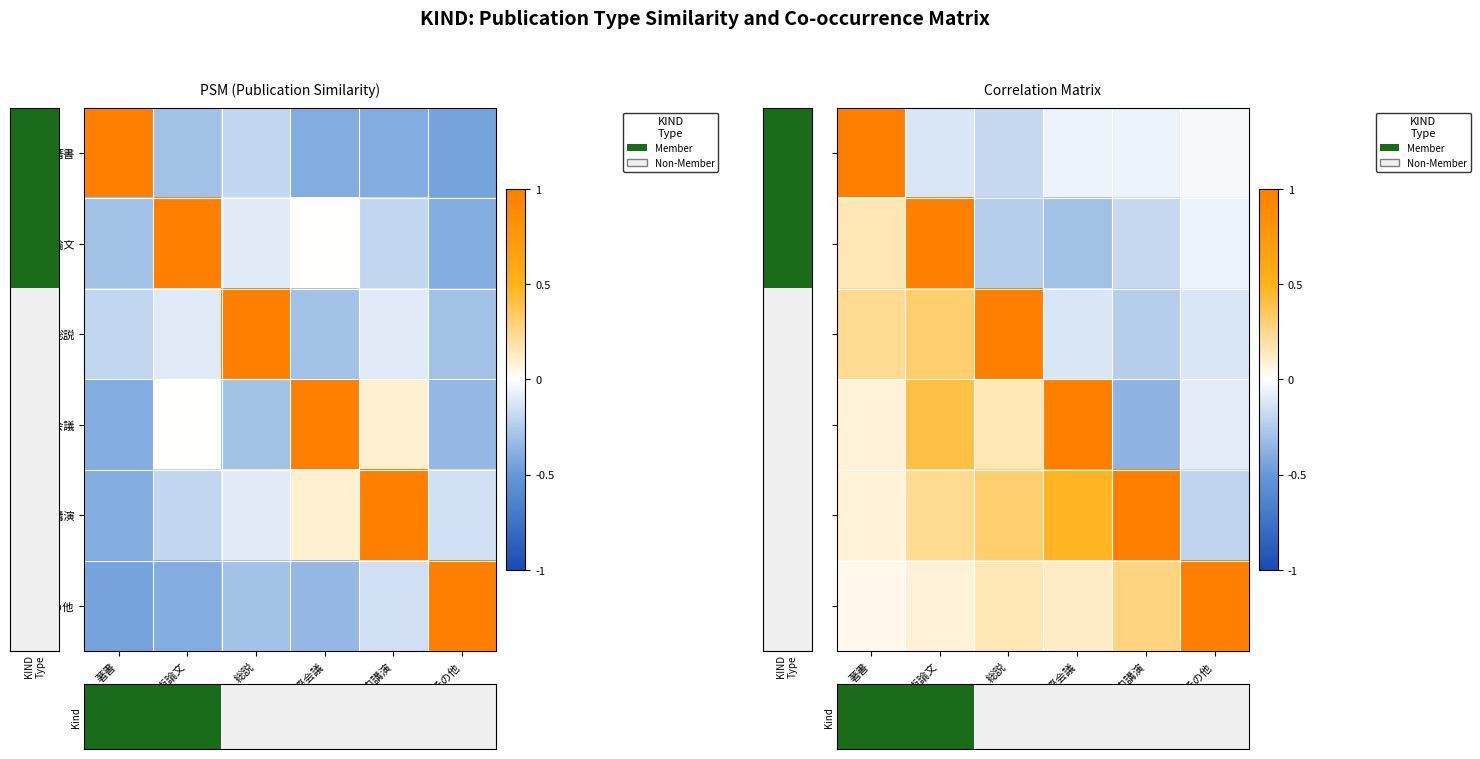

List the labels in order of row_0 value, smallest first.

総説, 学術論文, 国際会議, 国内講演, その他, 著書